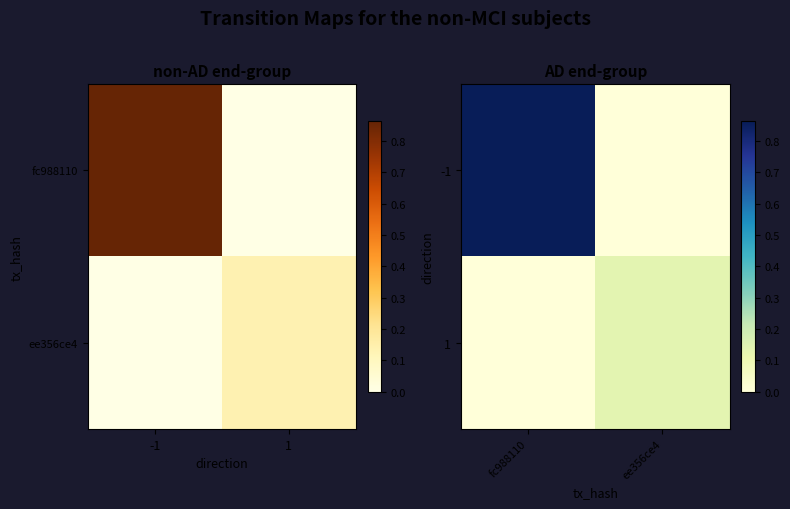

List the series in order of their overall mean, lowest first.

1, -1